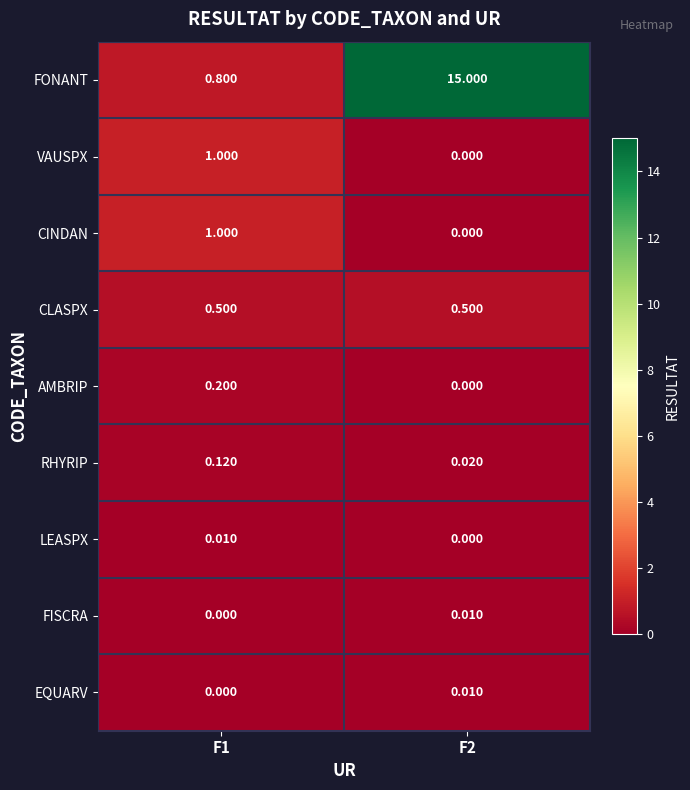

Which series has the largest total across all categories?

FONANT